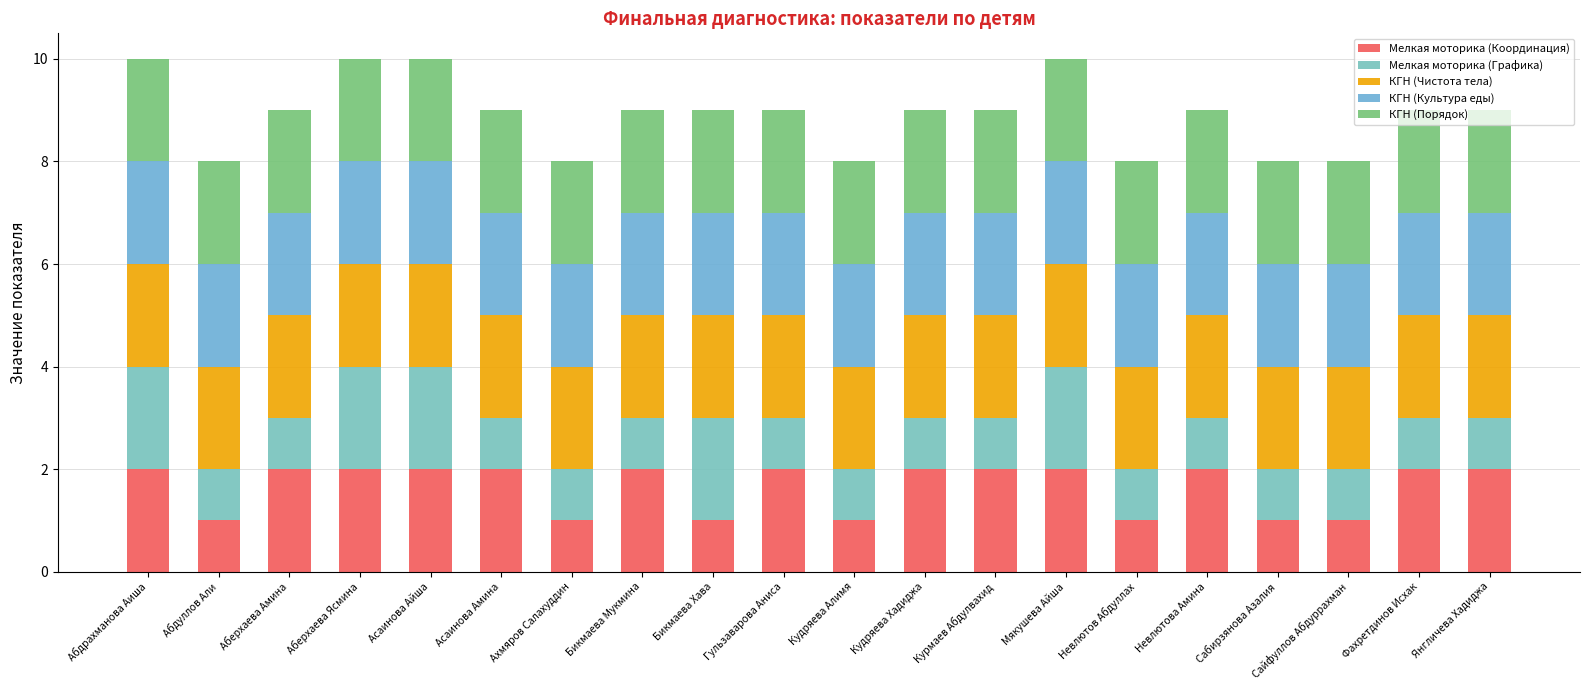

Which series has the largest range (max minus min)?

Мелкая моторика (Координация)